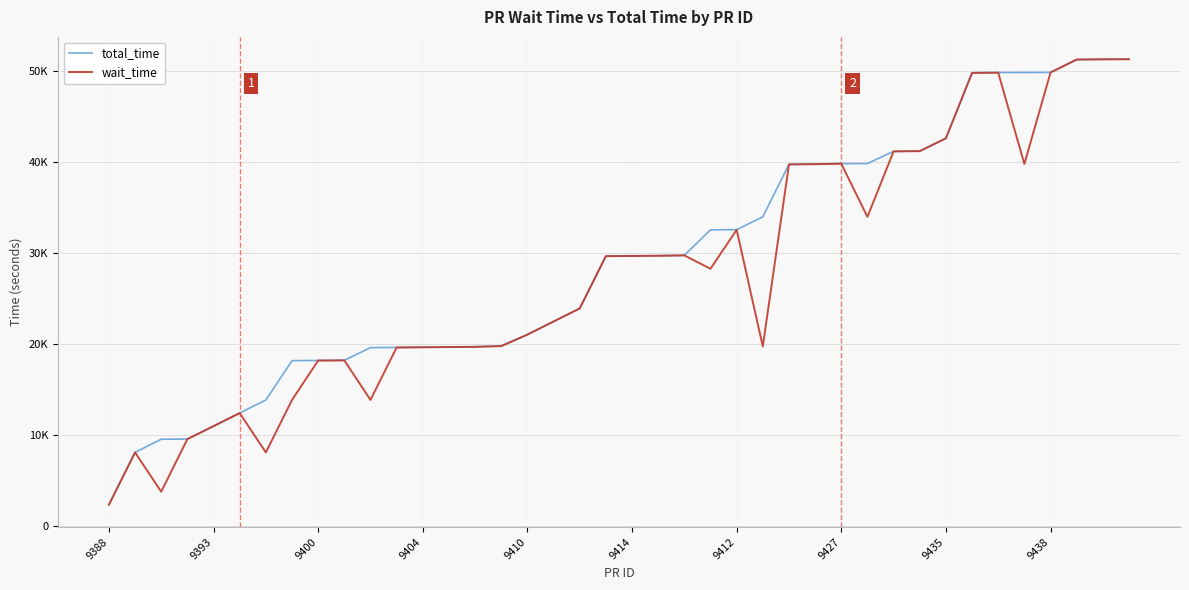

What are all the series names shown in the legend?

total_time, wait_time